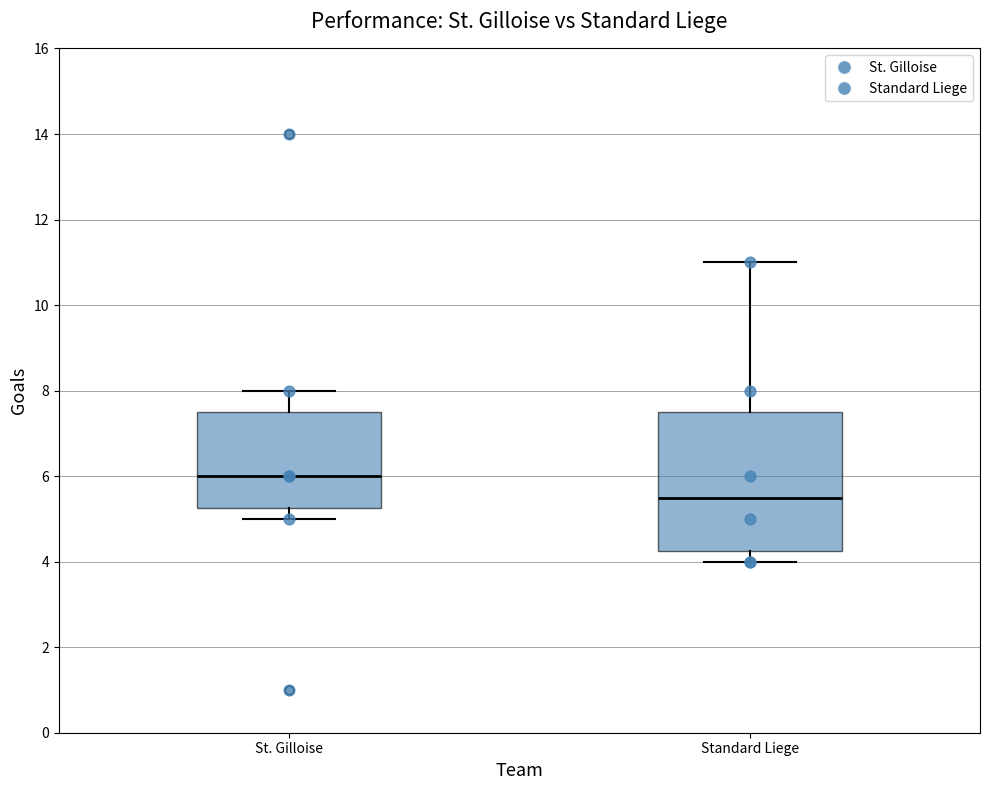

Reading left to right, transcribe this box plot: for each box, give where its median line is, the range the box spans, and where its two whiskers end, as read against the y-axis. The values are not printed on the chart, so give them approximately, as read against the axis.

St. Gilloise: median 6.0, box 5.2 to 7.6, whiskers 5.0 to 8.0
Standard Liege: median 5.6, box 4.2 to 7.6, whiskers 4.0 to 11.0